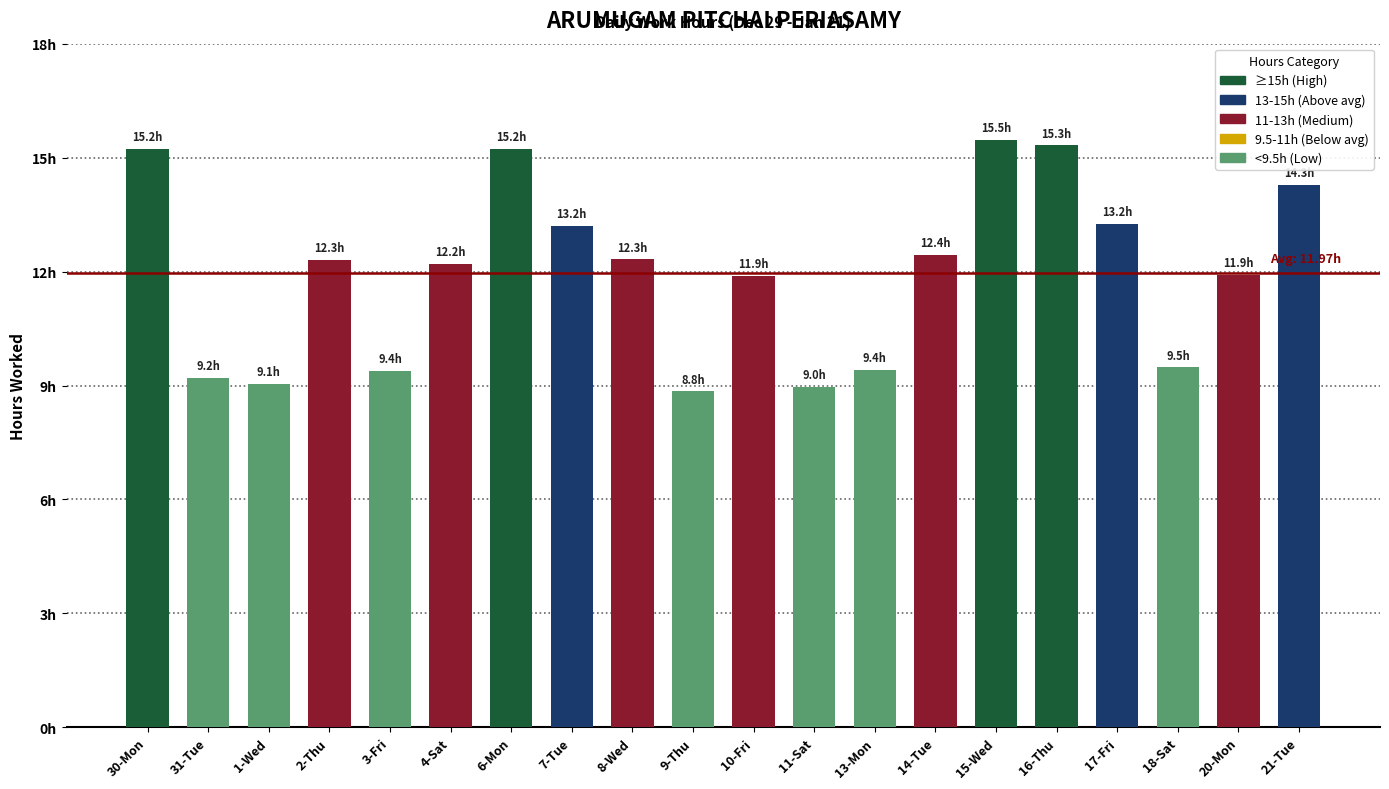

What is the minimum value shown in the chart?

8.8